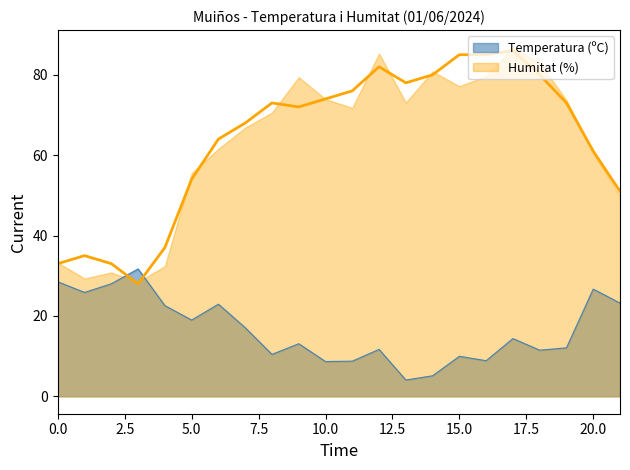

The chart shows a value of 135 at 01:00. True or false?

False